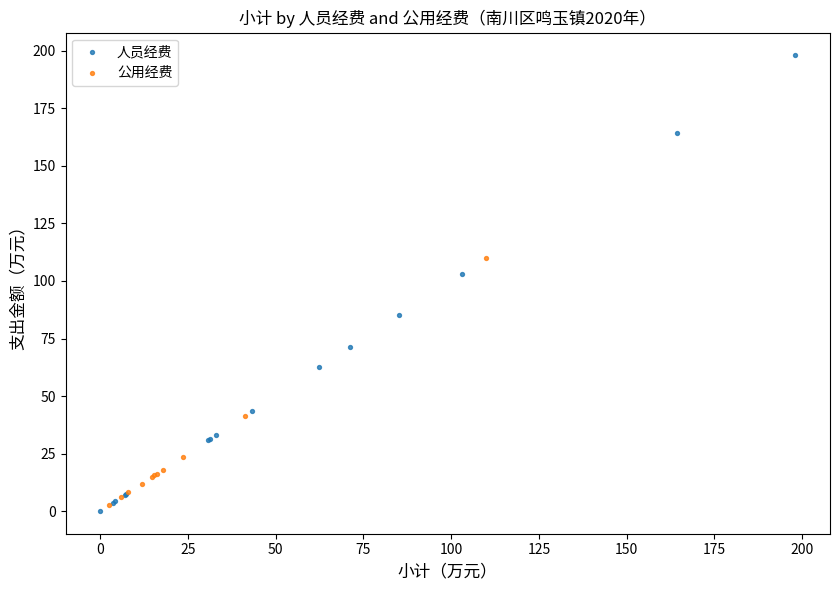

Which series has the widest spread of Y values?

人员经费